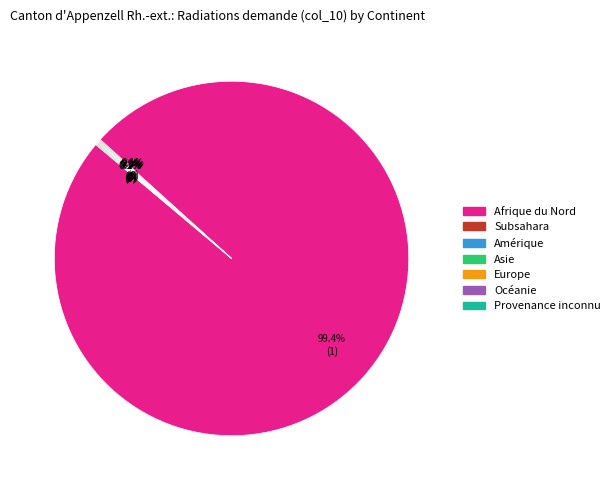

What is the majority slice?

Afrique du Nord